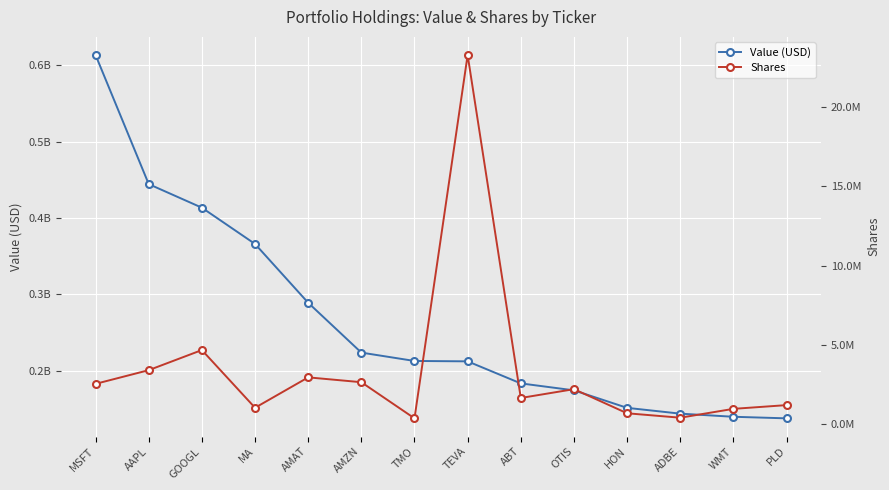

Which series has the largest total across all categories?

Value (USD)